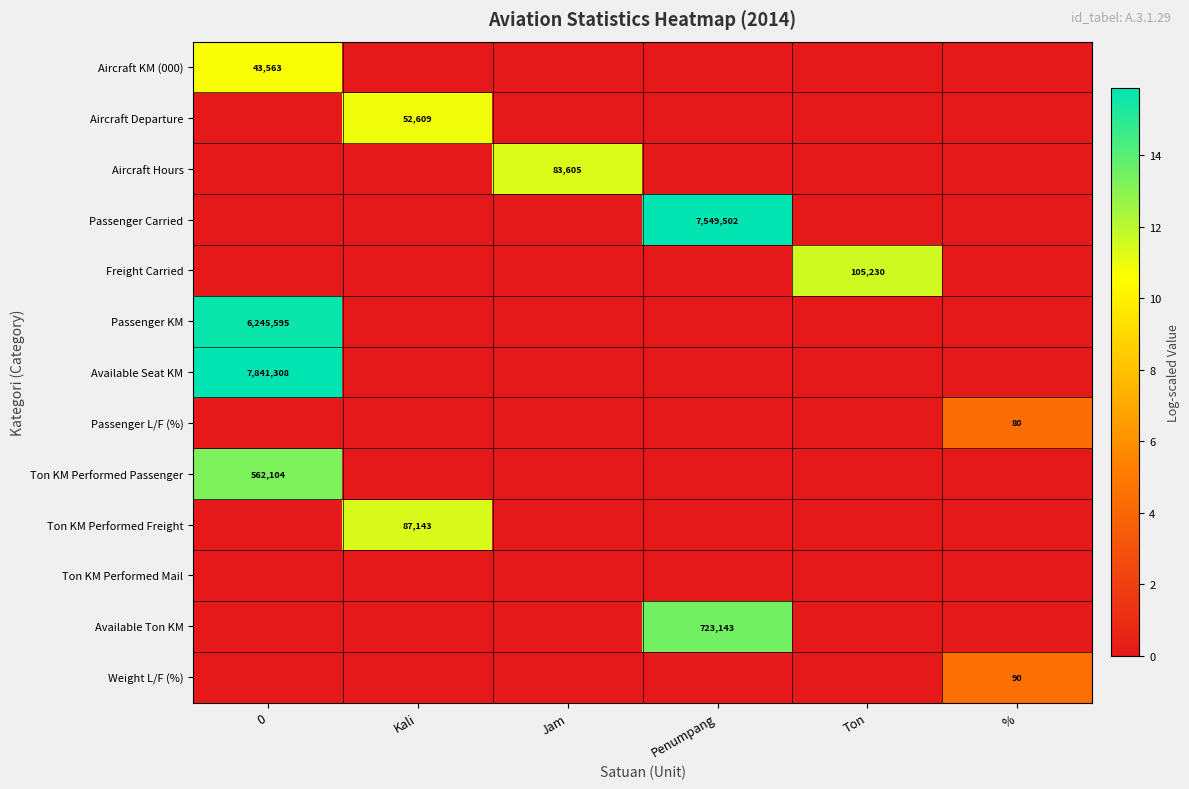

True or false: Passenger Carried has a value of 4672665 at Penumpang.

False